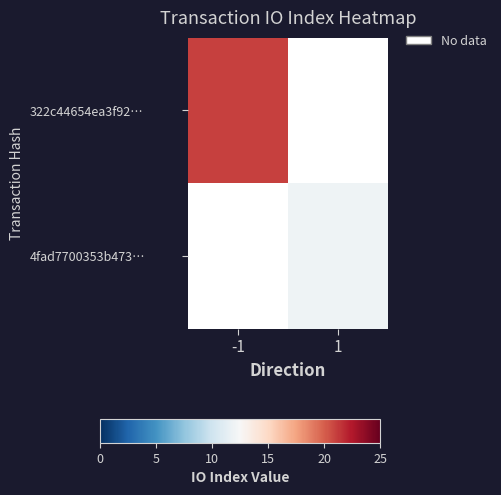

Count the number of data series in this chart.

2